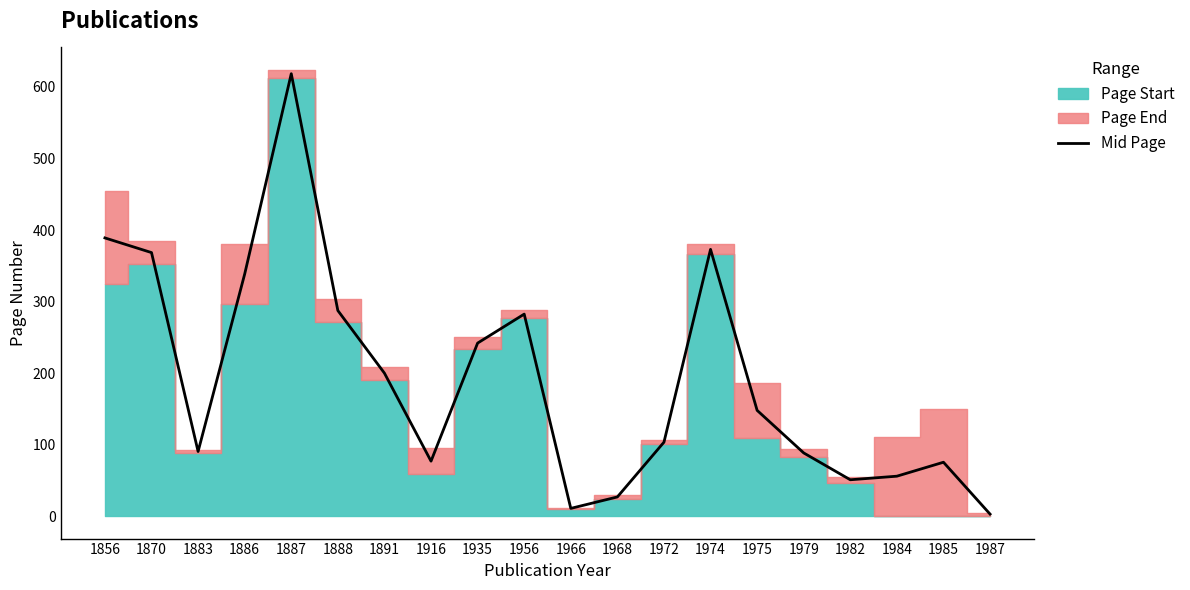

Is it true that the value at 1985 is 133.5?

False